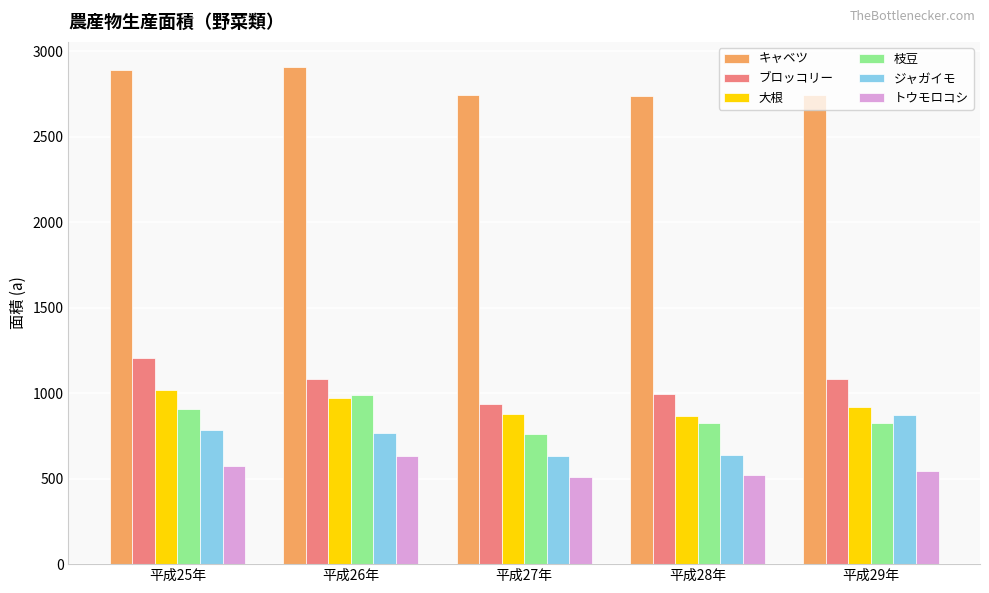

What are all the series names shown in the legend?

キャベツ, ブロッコリー, 大根, 枝豆, ジャガイモ, トウモロコシ